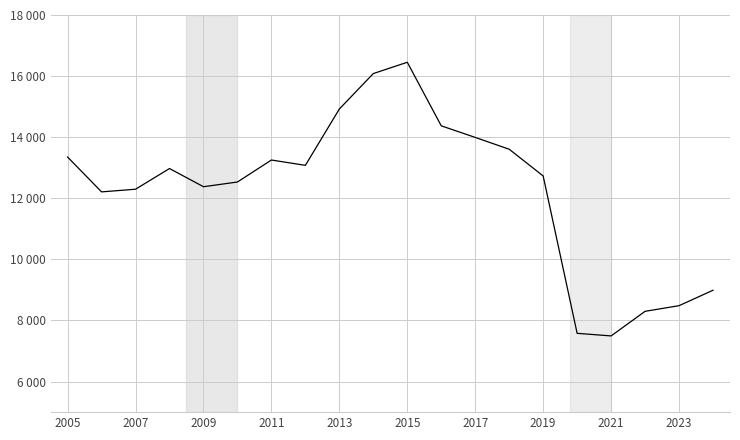

Is this an area chart (filled region under the line)?

No